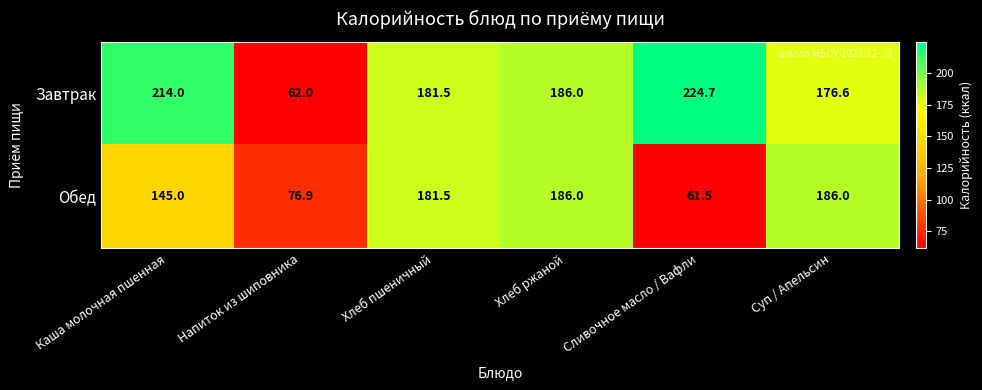

At how many categories does at least one series exceed 103?

5